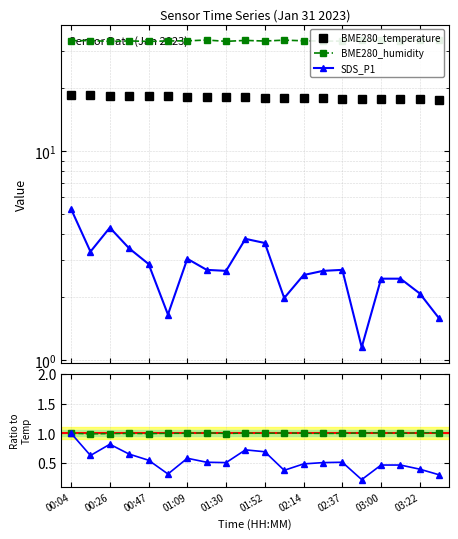

True or false: BME280_temperature and SDS_P1 cross at least once.

False